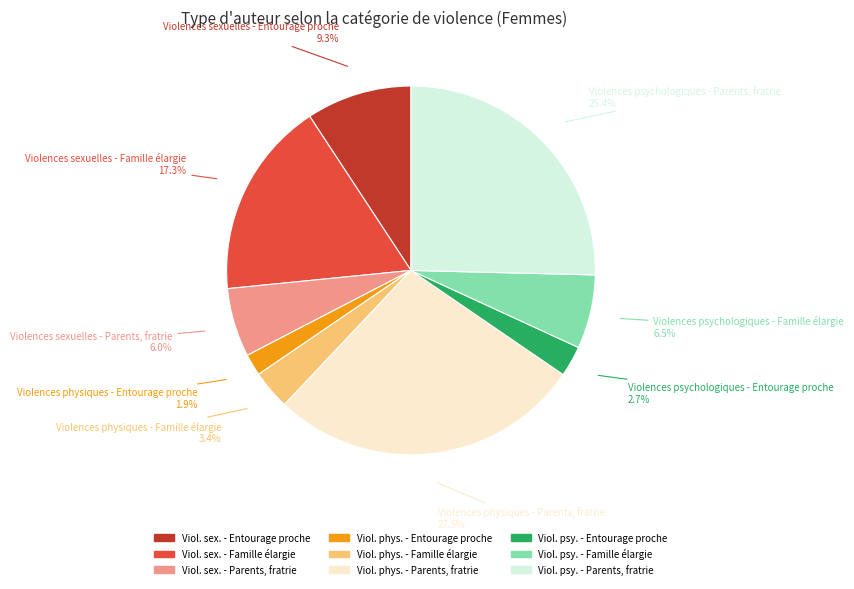

Is there any slice that represents more than half of the pie?

No